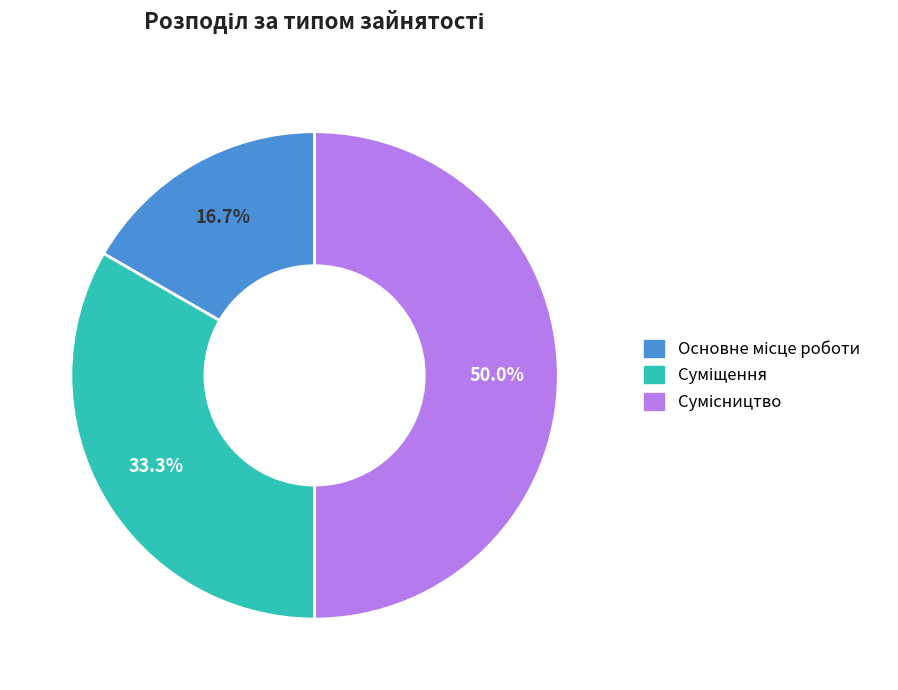

To the nearest percent, what is the difference between the Основне місце роботи and Суміщення slice percentages?

17%